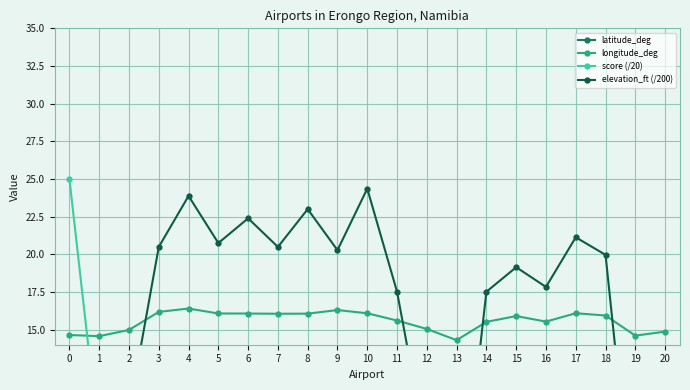

How many series are shown in this chart?

4